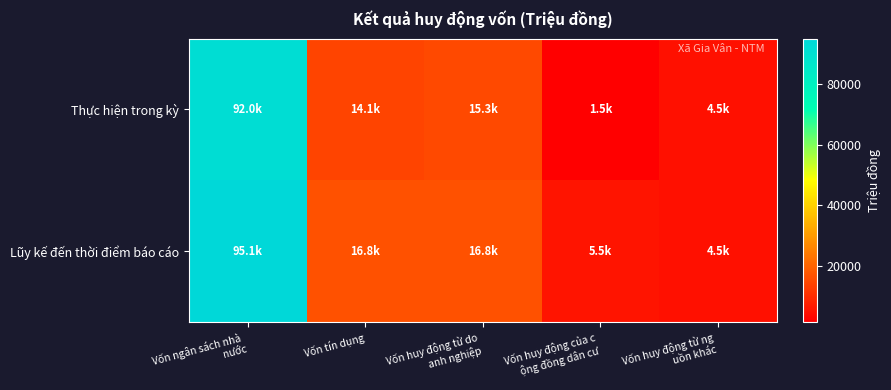

Which has a higher value, Vốn tín dụng or Vốn huy động từ ng
uồn khác?

Vốn tín dụng